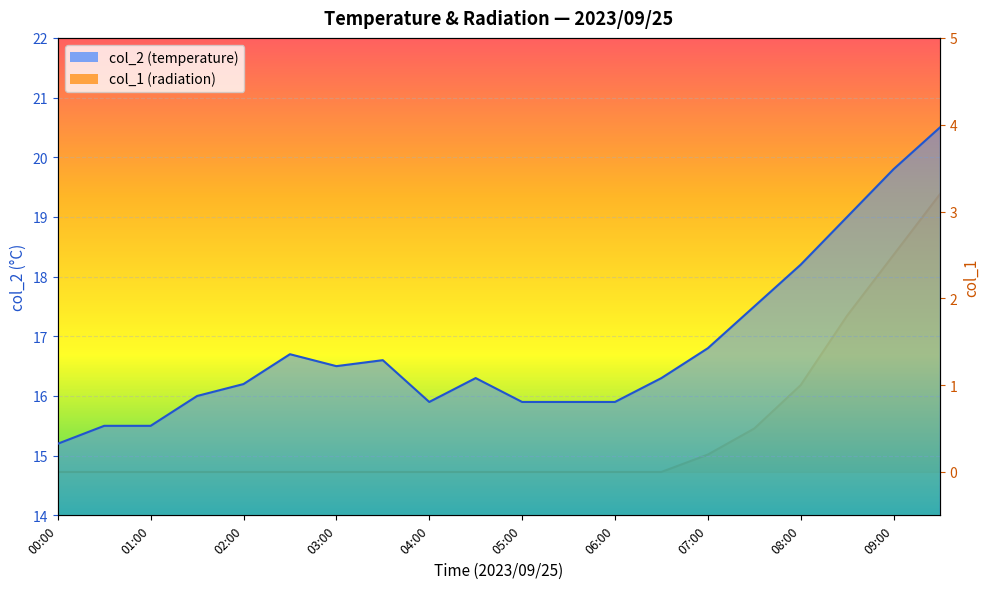

What is the value of the col_2 point at the 13th from the left?

15.9